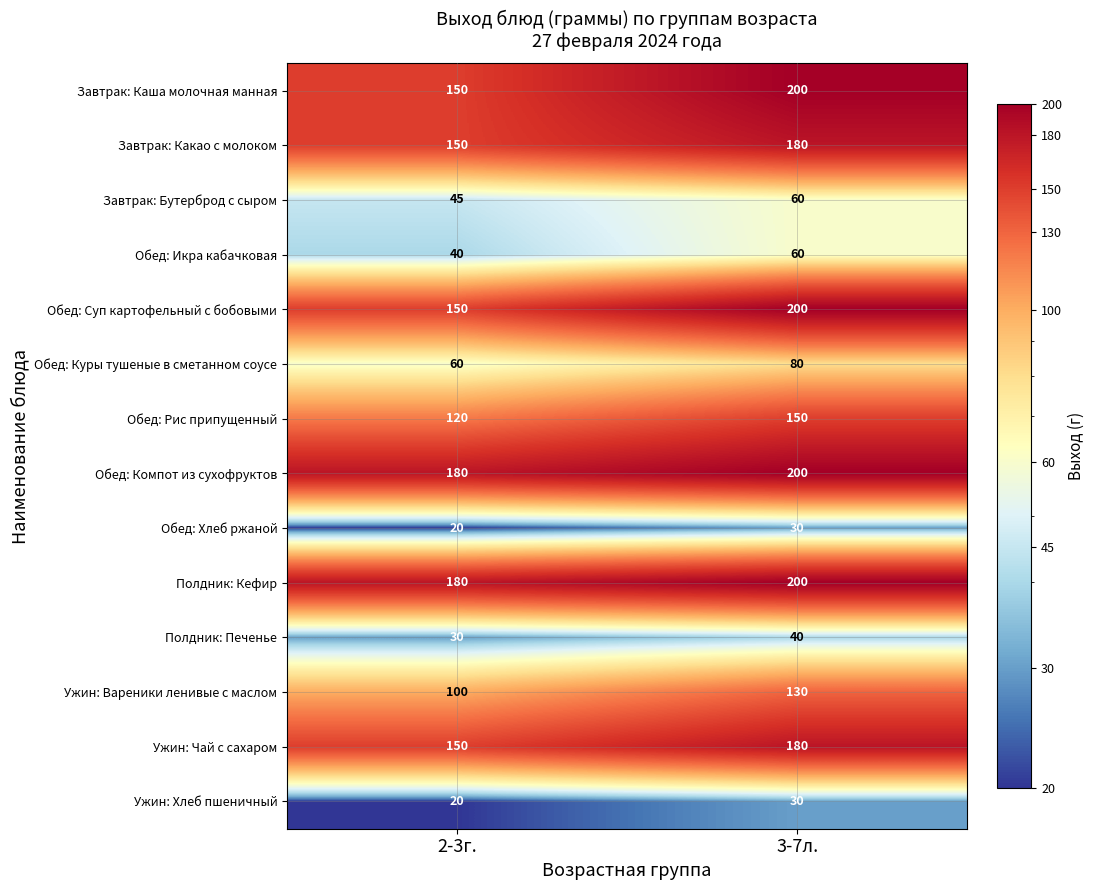

What is the average value of the Обед: Рис припущенный series?

135